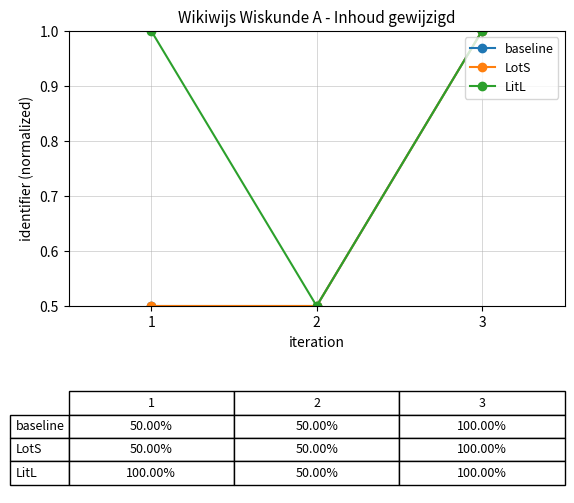

What is the maximum value shown in the chart?

1.0